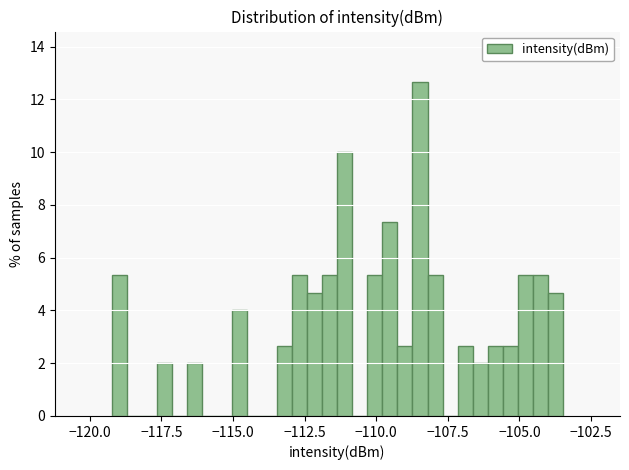

Read against the x-axis, roughly where is the centre of the tallest bar?

-108.5